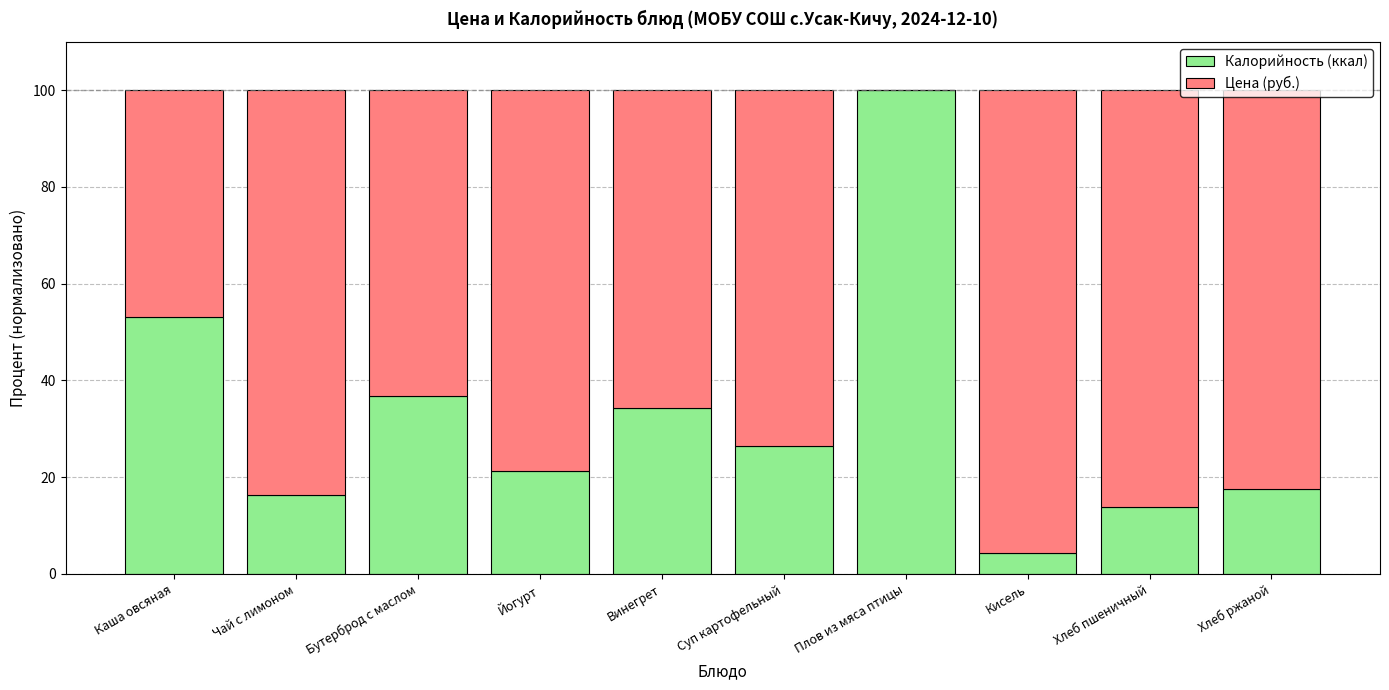

True or false: Калорийность (ккал) has a value of 100.0 at Плов из мяса птицы.

True